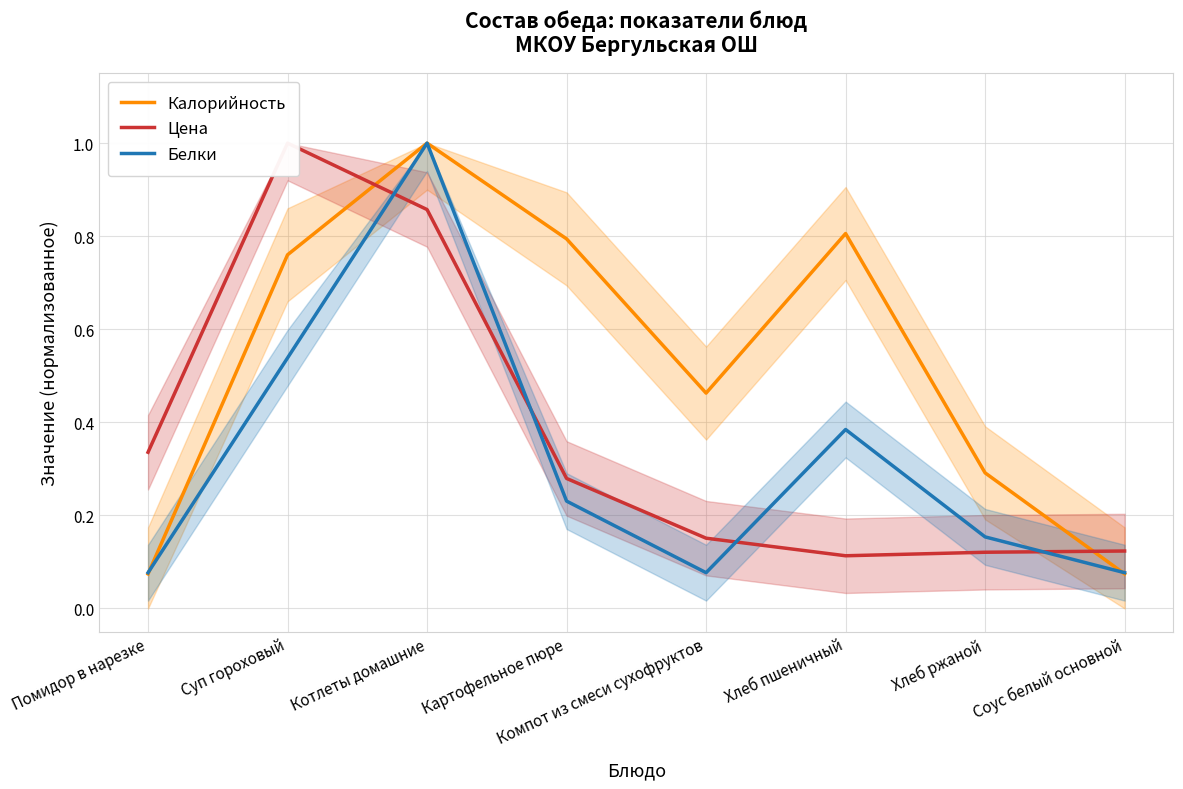

What position from the right is Котлеты домашние?

6